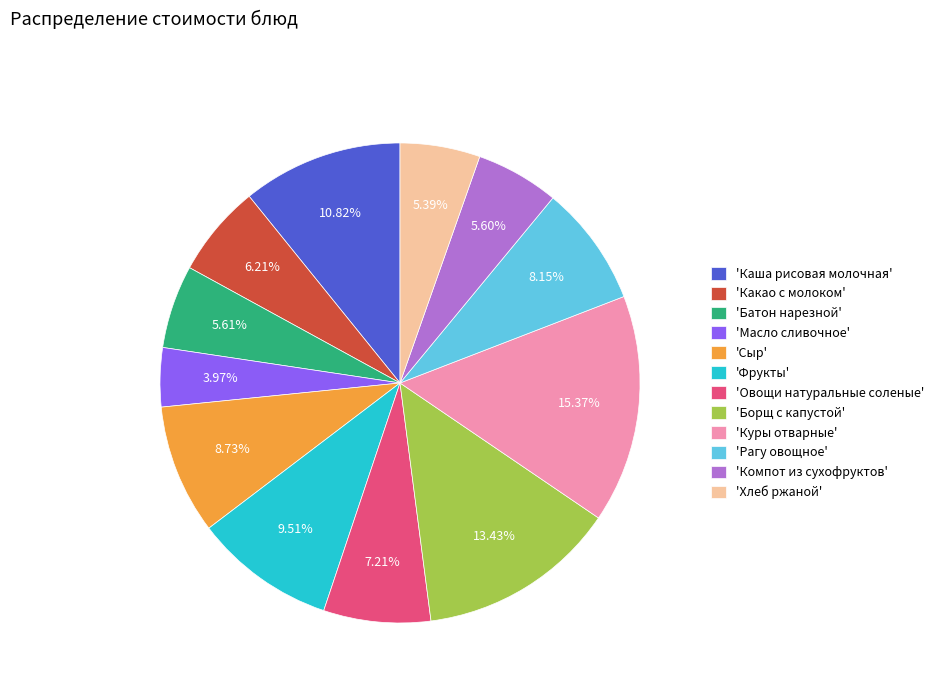

Is 'Сыр' the majority of the pie?

No